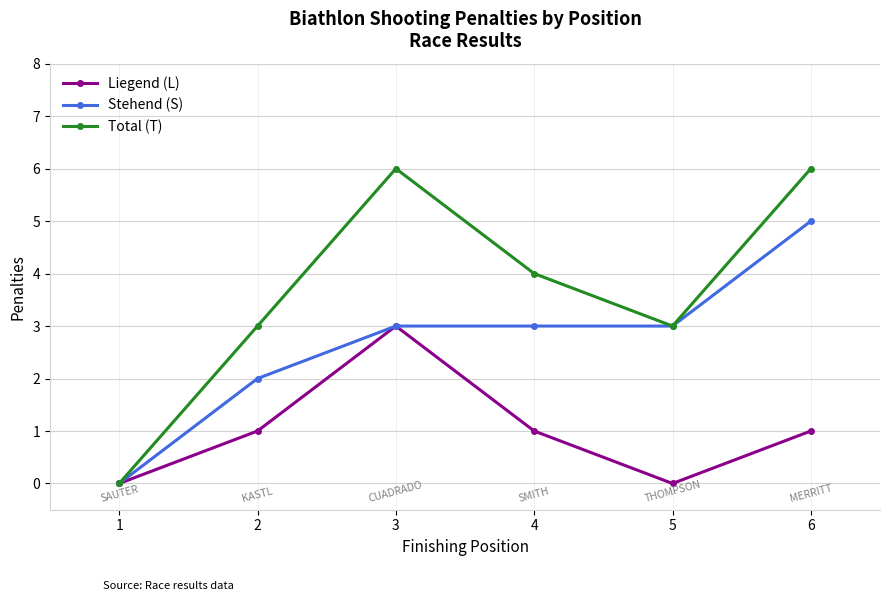

What is the value of the Stehend (S) point at the 6th from the left?

5